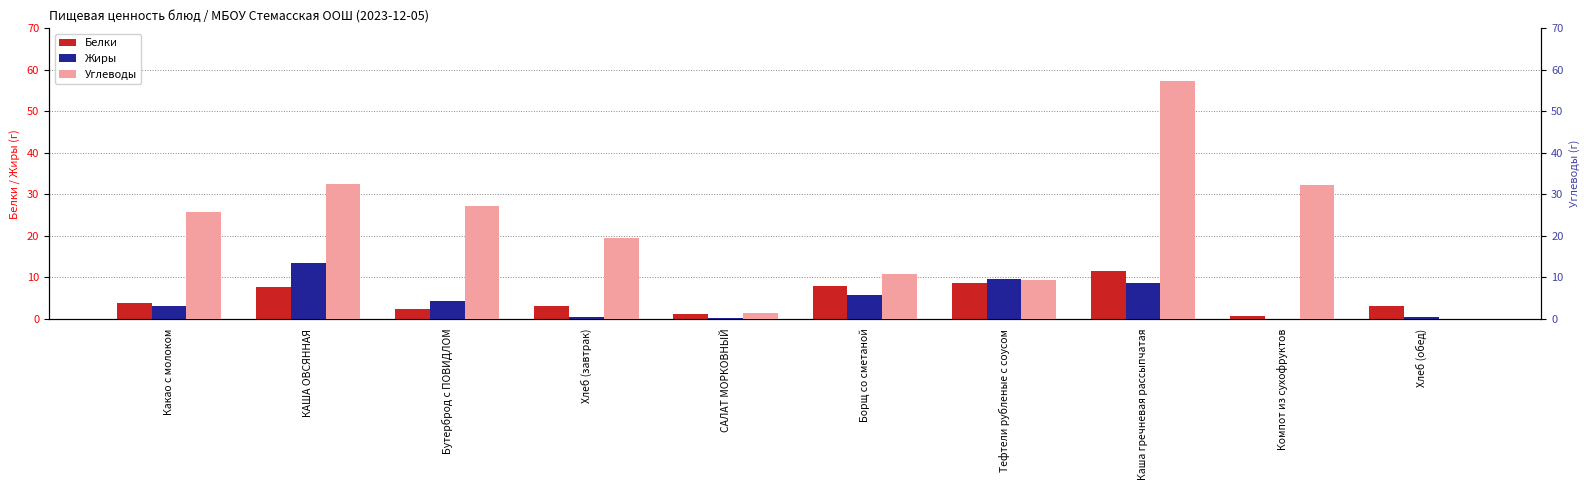

Reading right to left, list all the values displayed in this chart.

Белки: Хлеб (обед)=3.1	Компот из сухофруктов=0.6	Каша гречневая рассыпчатая=11.6	Тефтели рубленые с соусом=8.7	Борщ со сметаной=7.9	САЛАТ МОРКОВНЫЙ=1.2	Хлеб (завтрак)=3.0	Бутерброд с ПОВИДЛОМ=2.4	КАША ОВСЯННАЯ=7.6	Какао с молоком=3.8
Жиры: Хлеб (обед)=0.4	Компот из сухофруктов=0.0	Каша гречневая рассыпчатая=8.7	Тефтели рубленые с соусом=9.7	Борщ со сметаной=5.8	САЛАТ МОРКОВНЫЙ=0.1	Хлеб (завтрак)=0.3	Бутерброд с ПОВИДЛОМ=4.4	КАША ОВСЯННАЯ=13.3	Какао с молоком=3.2
Углеводы: Хлеб (обед)=0.0	Компот из сухофруктов=32.2	Каша гречневая рассыпчатая=57.3	Тефтели рубленые с соусом=9.3	Борщ со сметаной=10.7	САЛАТ МОРКОВНЫЙ=1.5	Хлеб (завтрак)=19.4	Бутерброд с ПОВИДЛОМ=27.1	КАША ОВСЯННАЯ=32.5	Какао с молоком=25.8